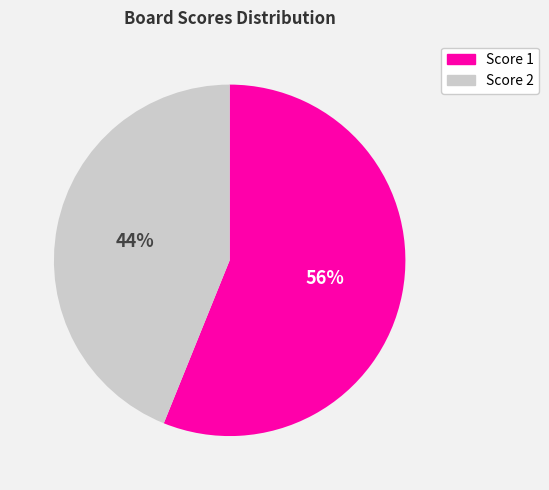

How many segments does this pie chart have?

2